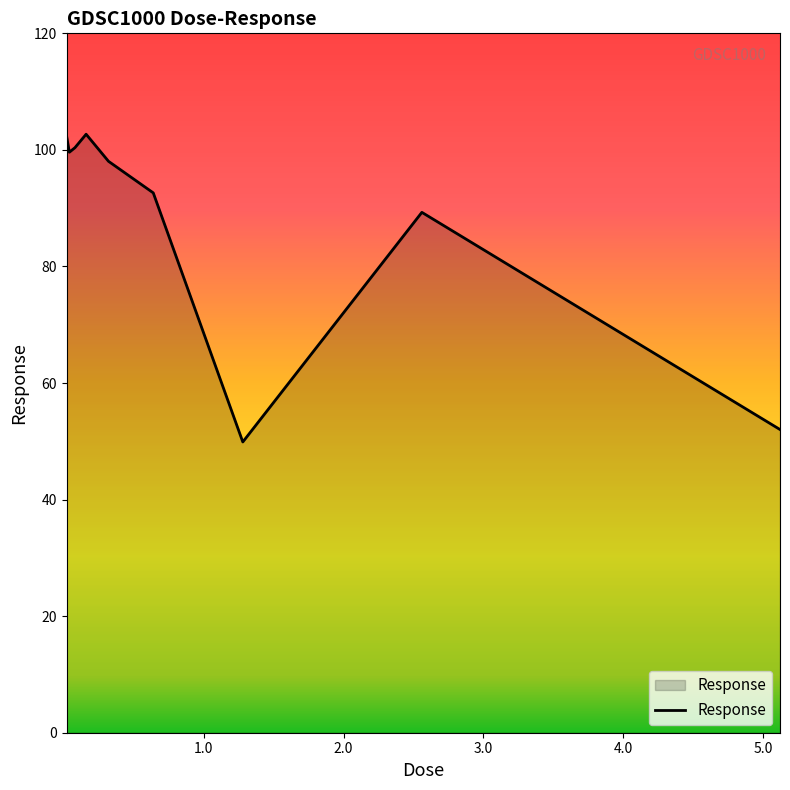

What is the greatest value displayed?

102.7